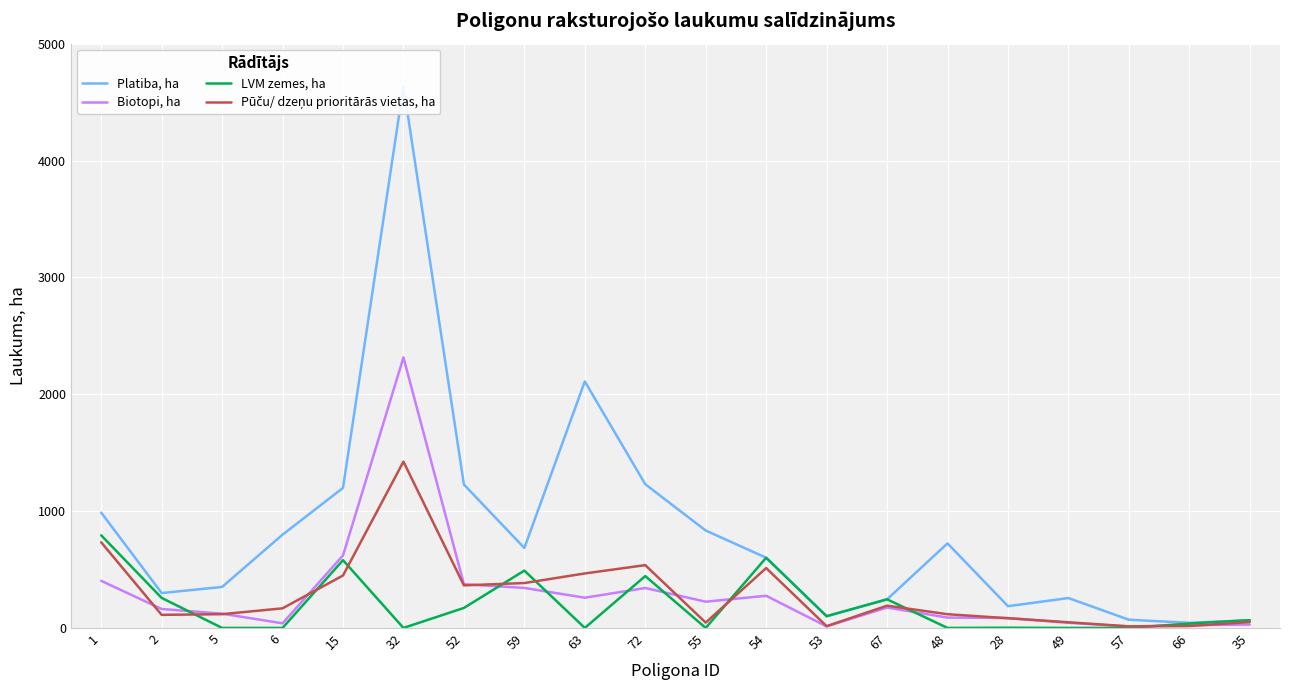

At how many categories does at least one series exceed 4383?

1